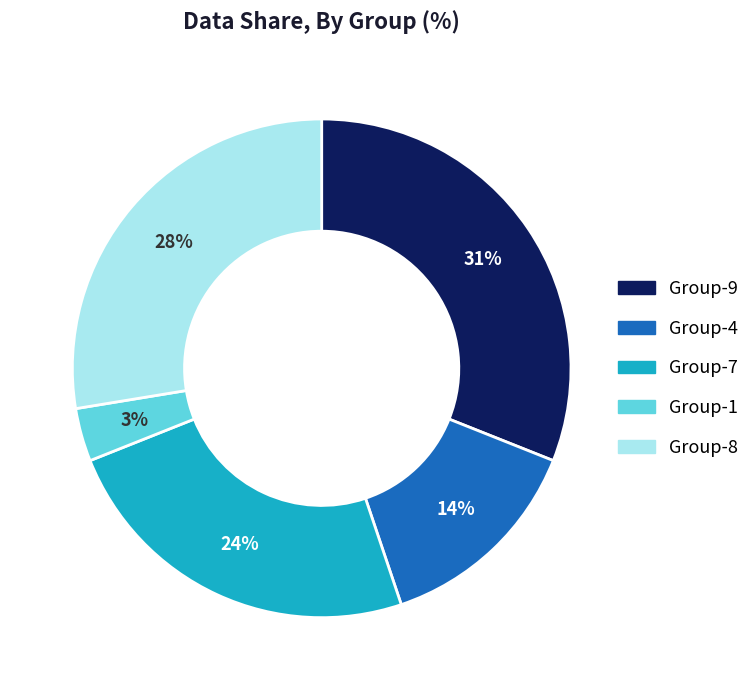

Rank the categories by value from highest to lowest.

Group-9, Group-8, Group-7, Group-4, Group-1